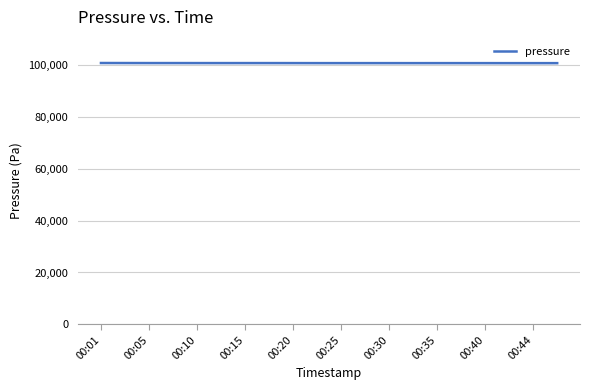

What is the greatest value displayed?

100914.9